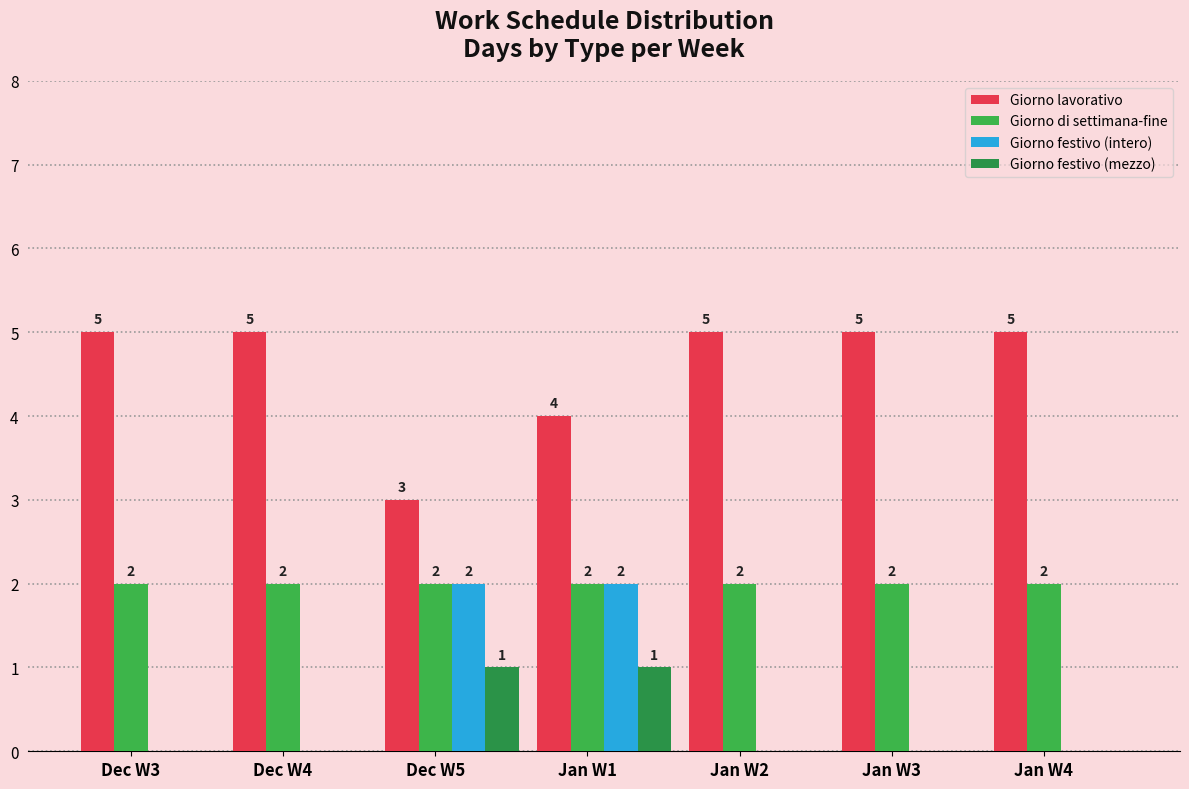

What is the highest value of the Giorno di settimana-fine series?

2